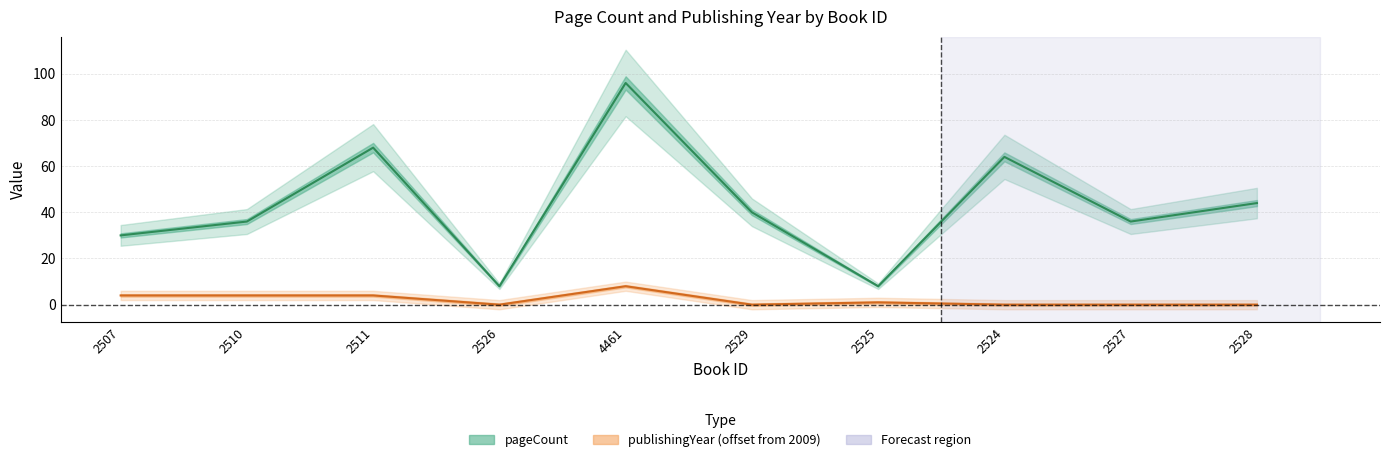

Does the chart display data point markers on the line(s)?

No